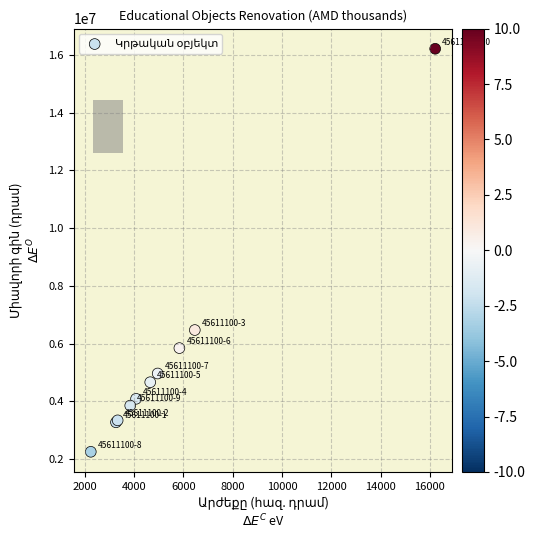

What Y value in the scatter plot is closest to 9231850?

6468300